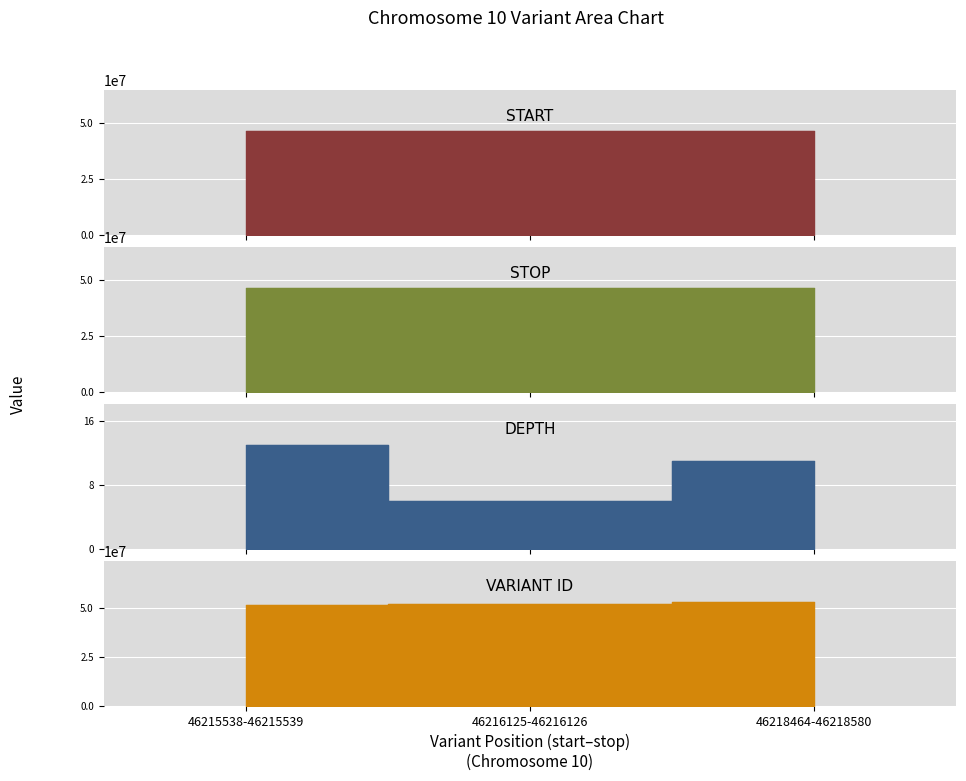

At which category is the sum across all series the highest?

46218464-46218580